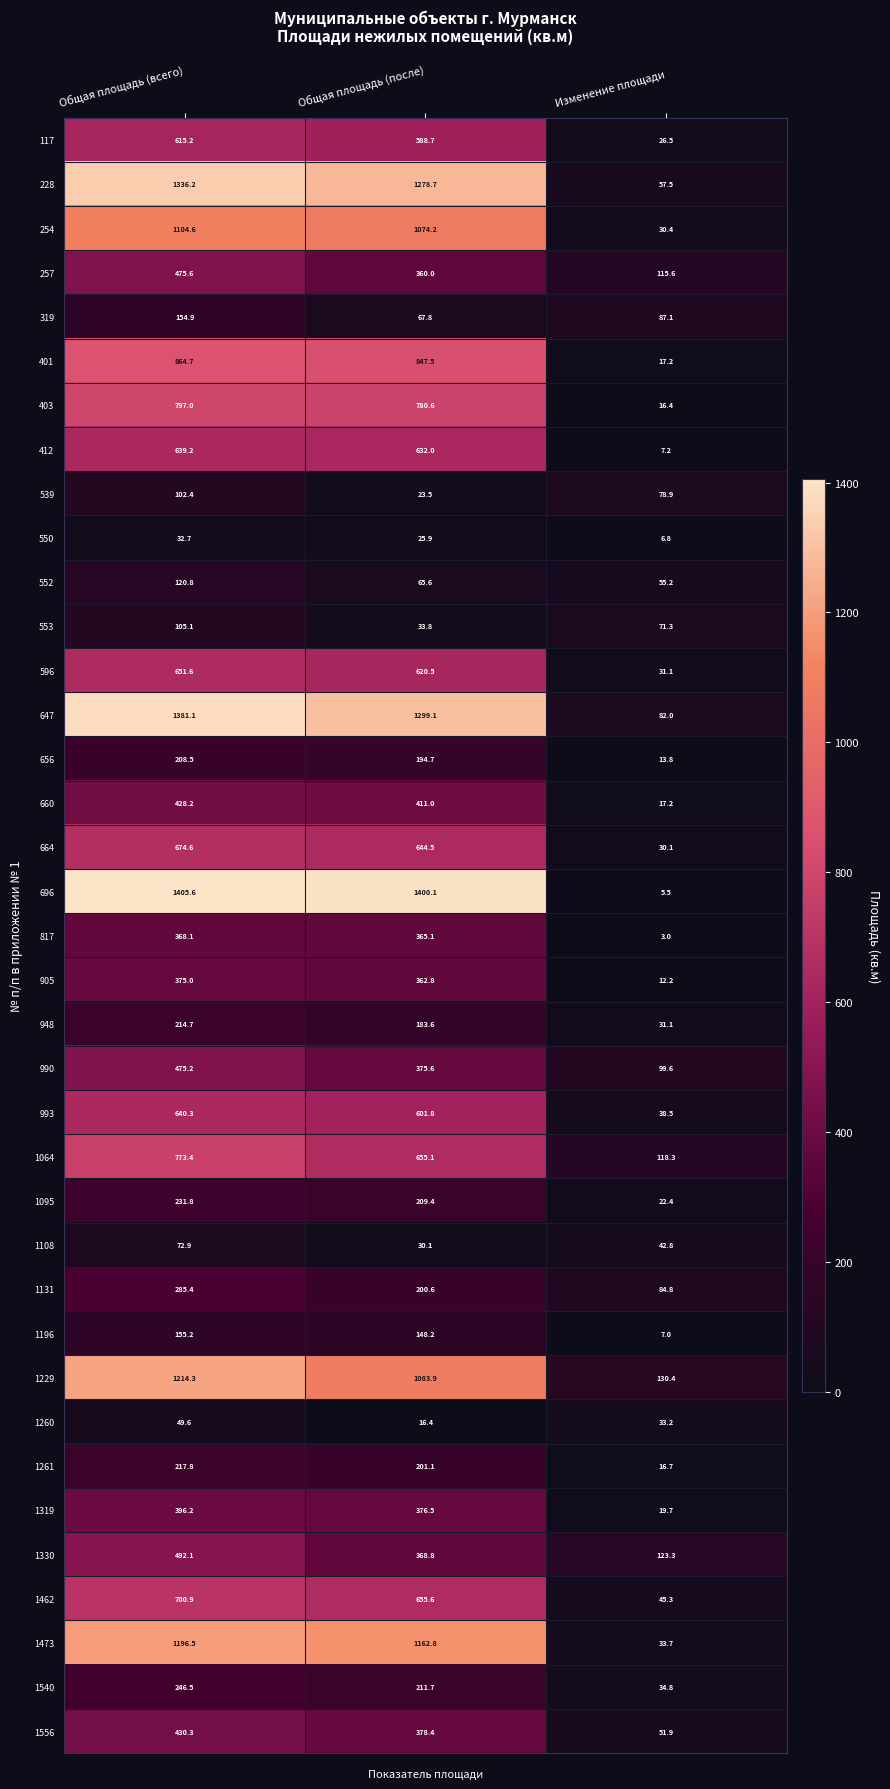

What is the approximate value of 1108 at Общая площадь (всего)?

72.9